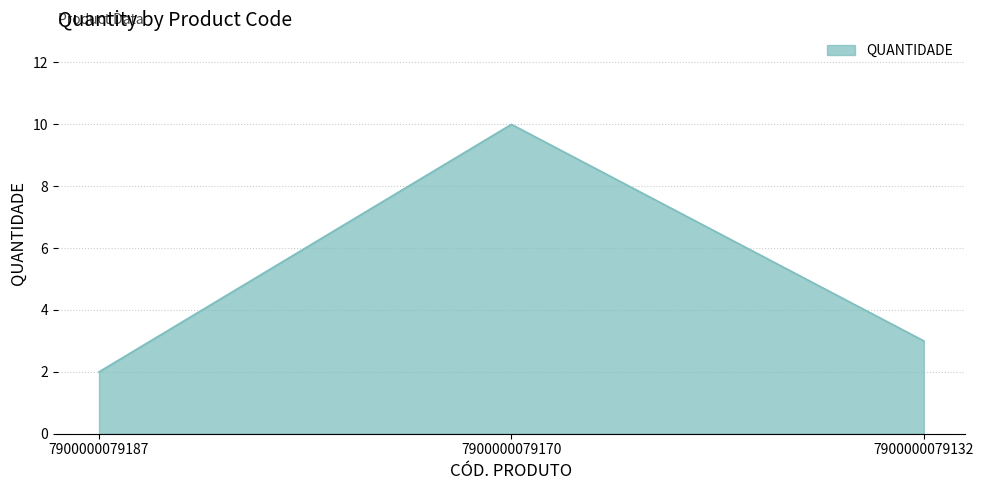

What is the difference between the values at 7900000079187 and 7900000079132?

1